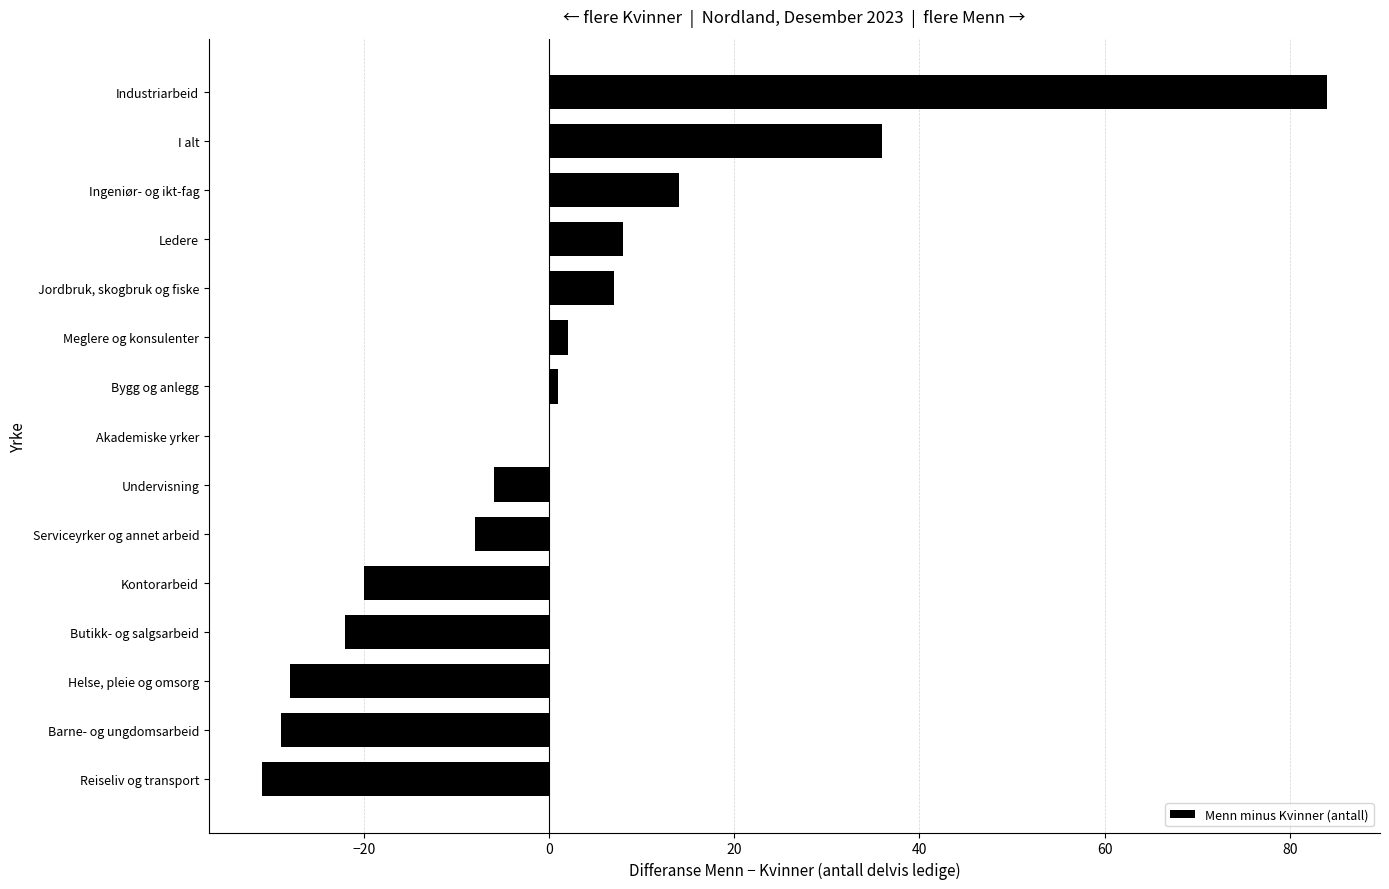

How many categories are shown in the chart?

15